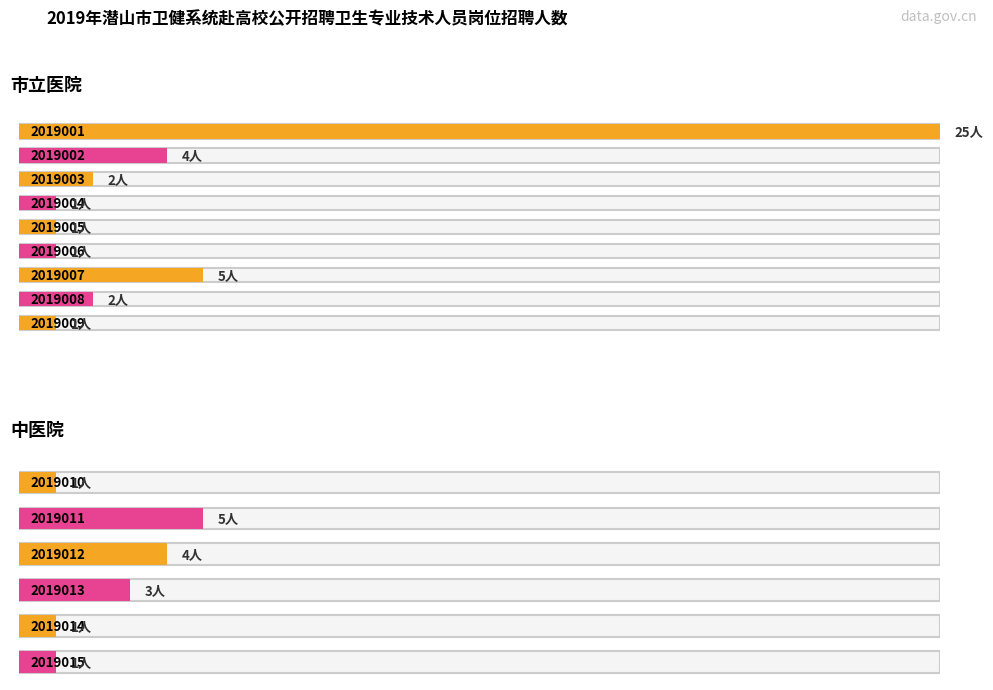

List the labels in order of value, largest first.

2019001, 2019007, 2019011, 2019002, 2019012, 2019013, 2019003, 2019008, 2019004, 2019005, 2019006, 2019009, 2019010, 2019014, 2019015